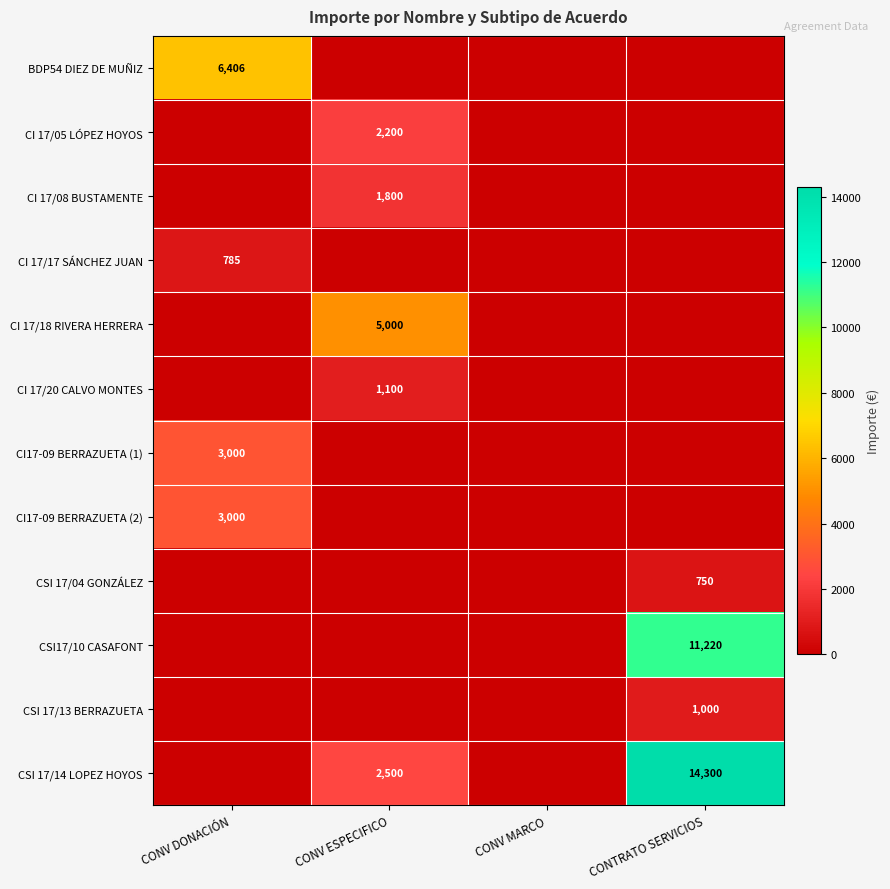

What is the total value across all series at CONTRATO SERVICIOS?

27270.0